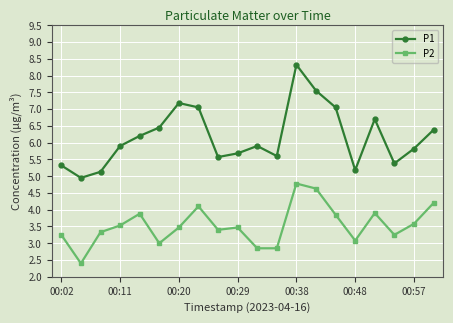

Count the number of categories in the chart.

20